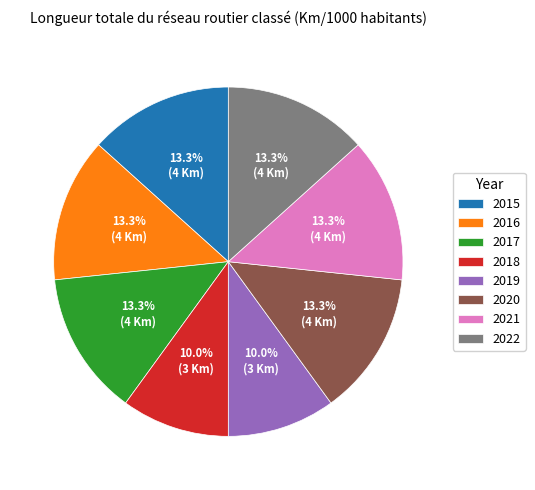

True or false: 2021 accounts for 13% of the total.

True